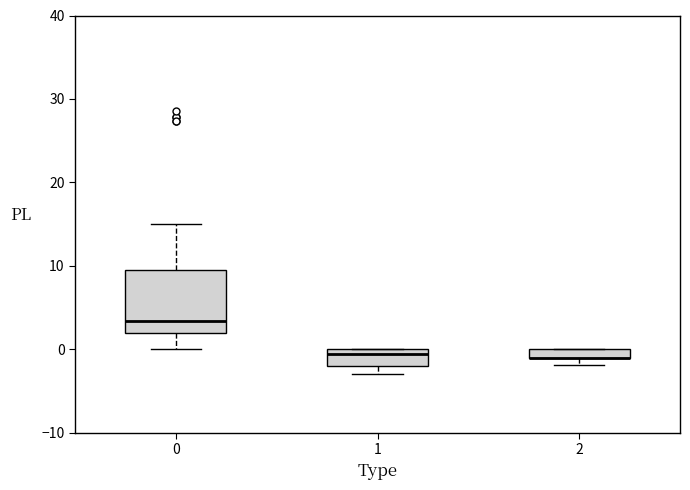

Which box is the tallest, from its lower edge to its upper edge?

0